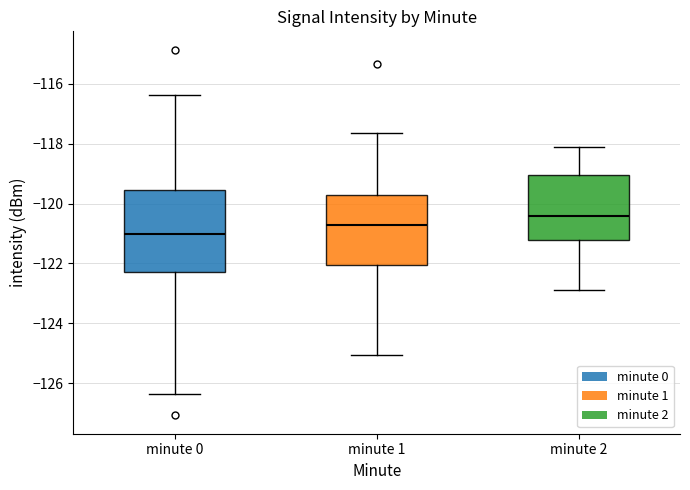

Where is the lower edge of the box for minute 1 on the y-axis? The values are not printed on the chart, so give them approximately, as read against the axis.

-122.0